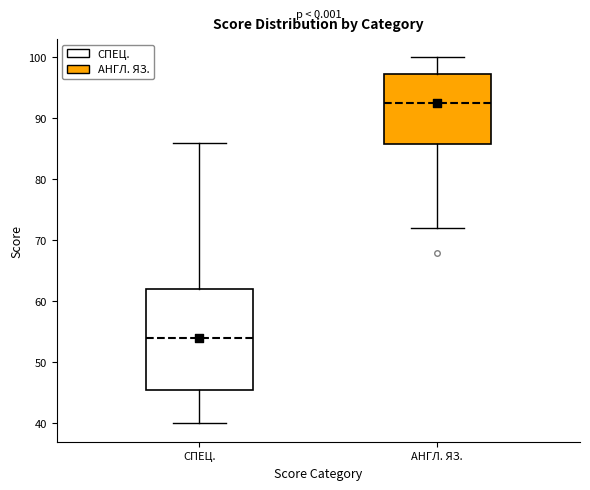

Comparing the boxes themselves (not the whiskers), which one is the tallest?

СПЕЦ.